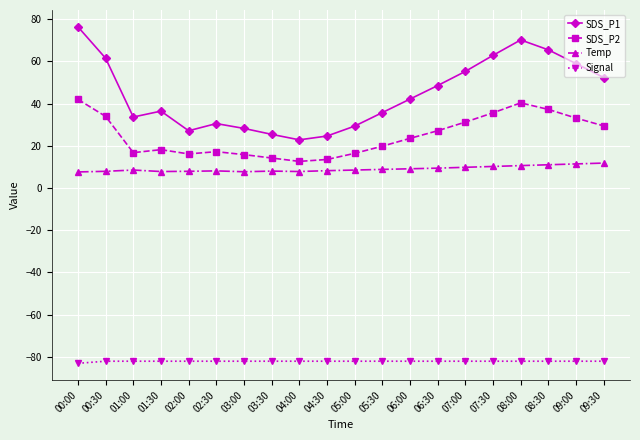

True or false: Signal has a value of -82.0 at 01:00.

True